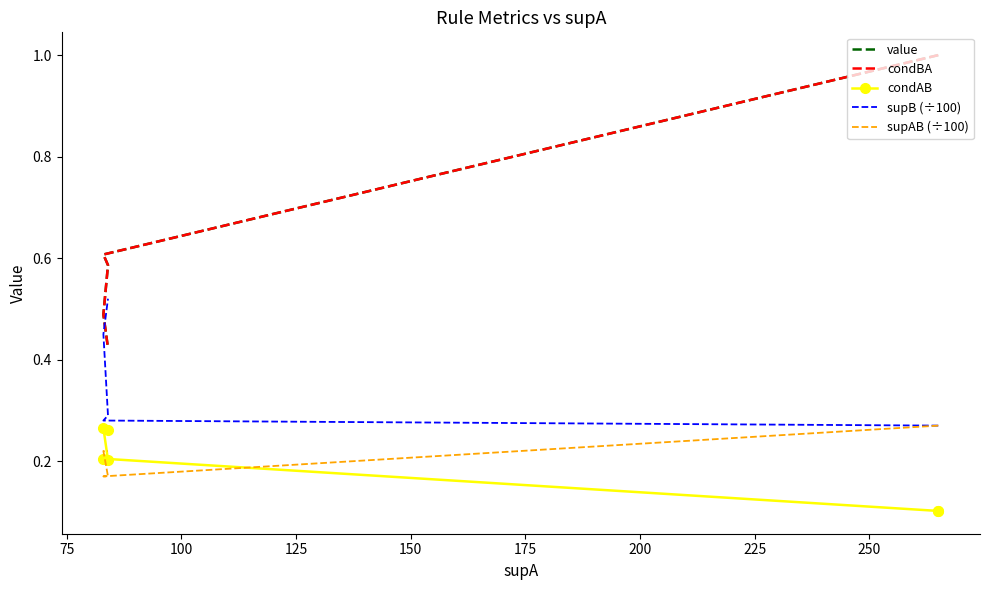

Reading right to left, extract all data points from this chart.

value: 0.4	0.5	0.6	0.6	1.0	1.0
condBA: 0.4	0.5	0.6	0.6	1.0	1.0
condAB: 0.3	0.3	0.2	0.2	0.1	0.1
supB (÷100): 0.5	0.5	0.3	0.3	0.3	0.3
supAB (÷100): 0.2	0.2	0.2	0.2	0.3	0.3